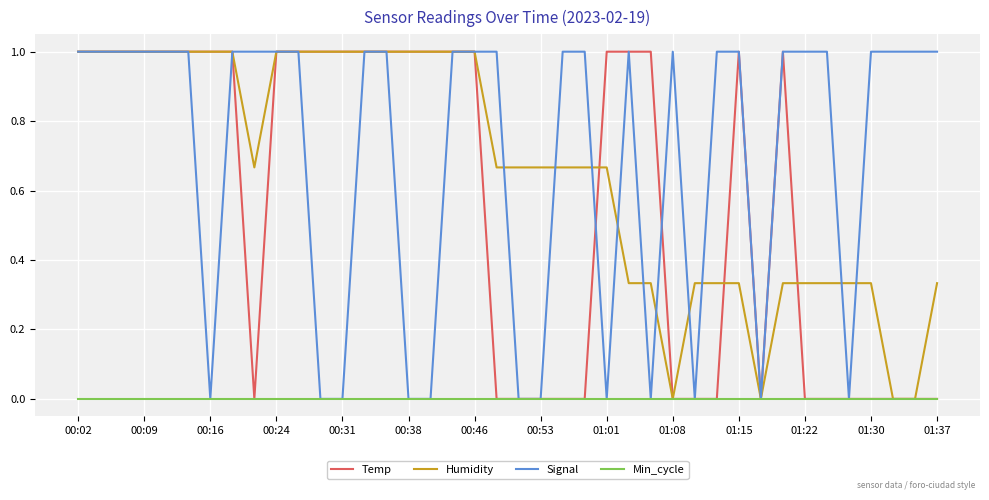

What is the greatest value displayed?

1.0